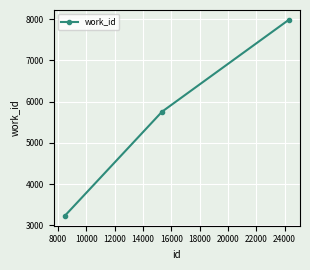

What is the maximum value shown in the chart?

7984